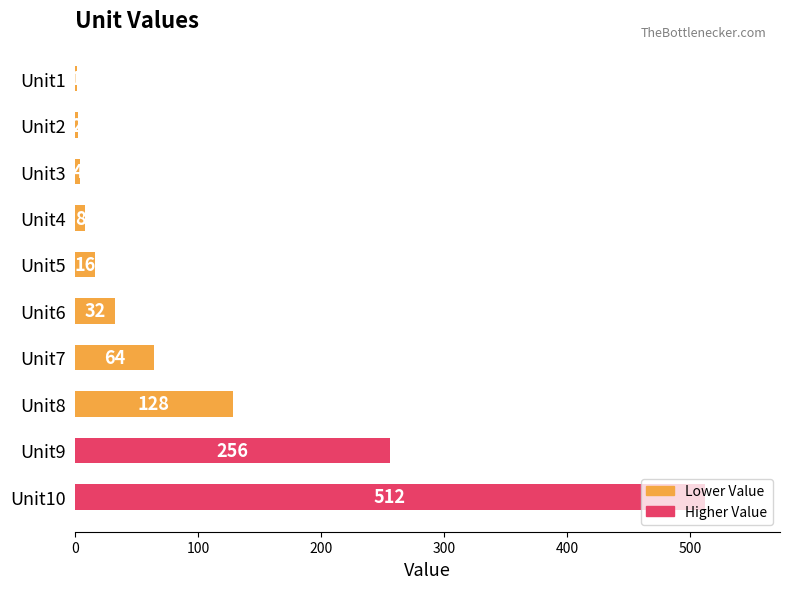

Are the bars horizontal?

Yes